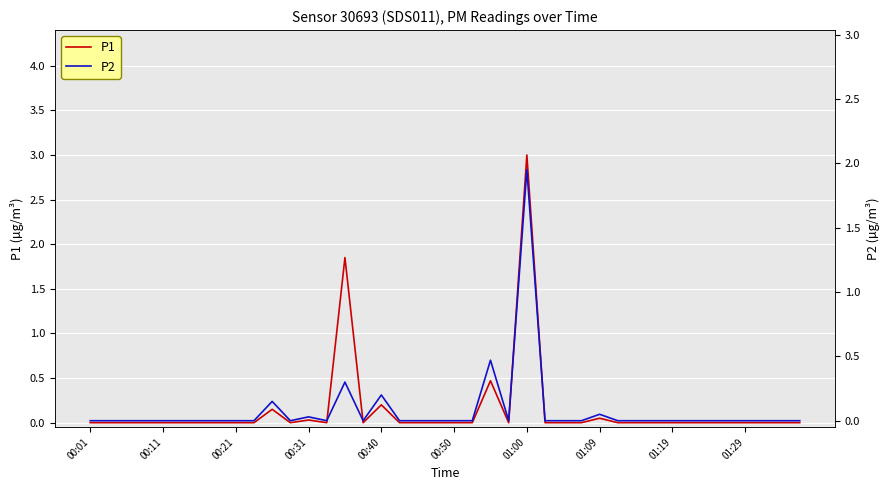

In P2, how many points are higher than both neighbors (excluding endpoints)?

7